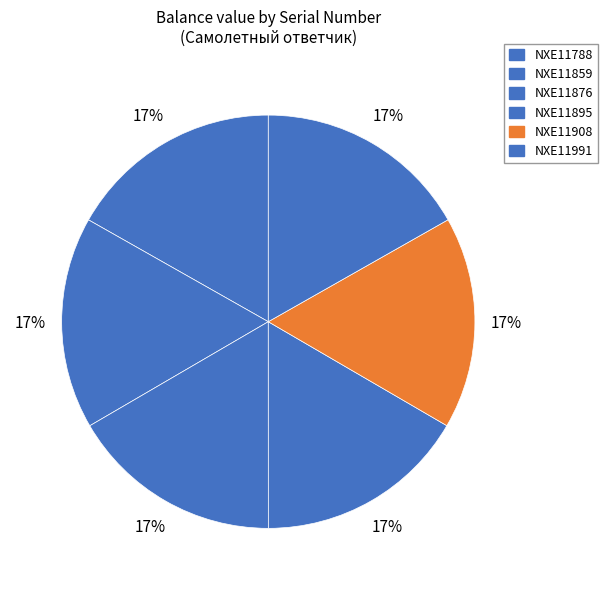

To the nearest percent, what percentage of the pie is NXE11788?

17%